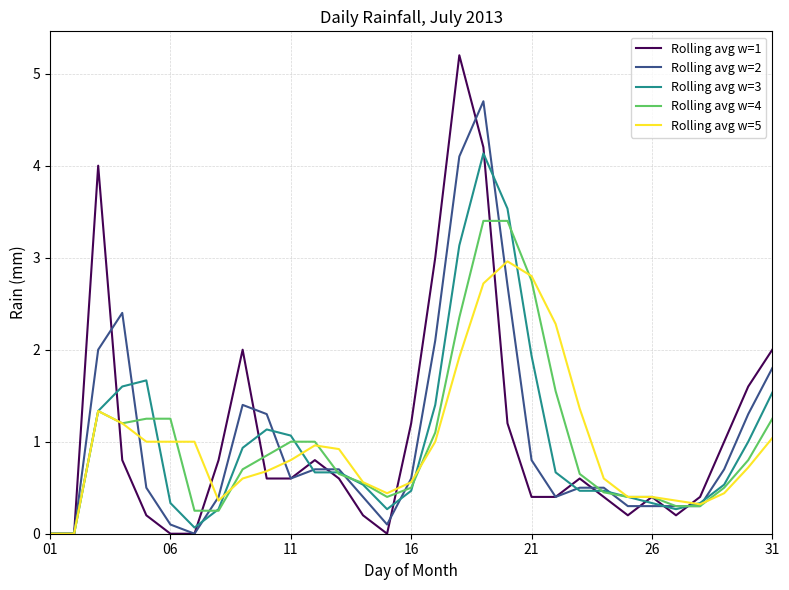

What is the maximum value shown in the chart?

5.2